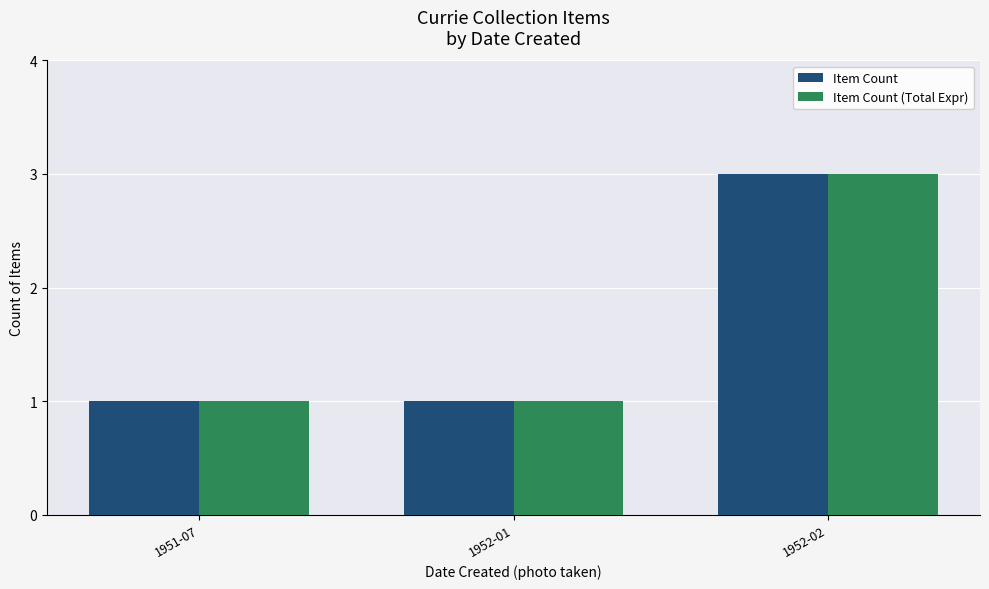

True or false: Item Count has a value of 1 at 1952-01.

True